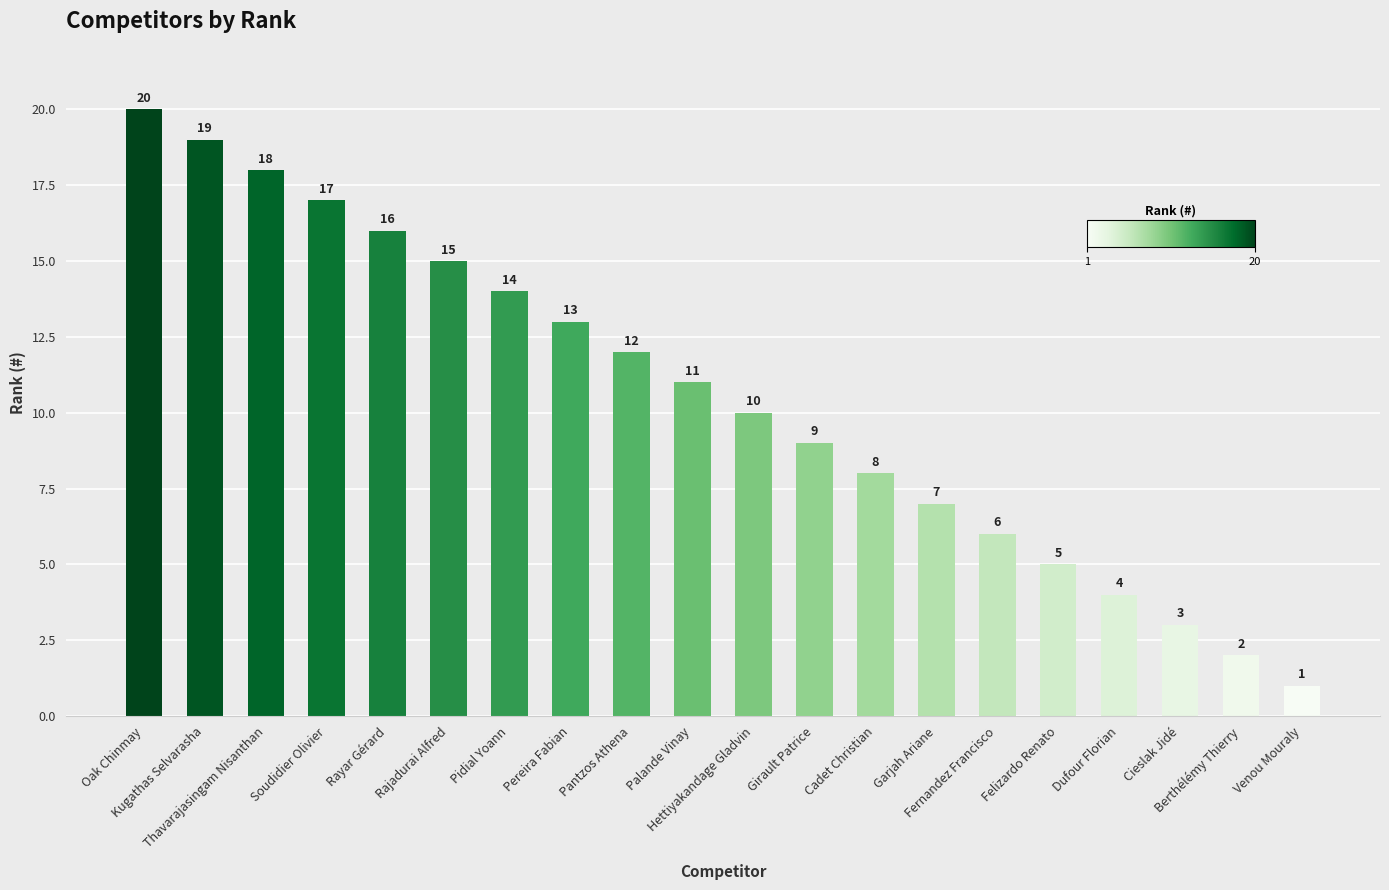

Reading left to right, what are all the values shown in this chart?

Oak Chinmay=20	Kugathas Selvarasha=19	Thavarajasingam Nisanthan=18	Soudidier Olivier=17	Rayar Gérard=16	Rajadurai Alfred=15	Pidial Yoann=14	Pereira Fabian=13	Pantzos Athena=12	Palande Vinay=11	Hettiyakandage Gladvin=10	Girault Patrice=9	Cadet Christian=8	Garjah Ariane=7	Fernandez Francisco=6	Felizardo Renato=5	Dufour Florian=4	Cieslak Jidé=3	Berthélémy Thierry=2	Venou Mouraly=1